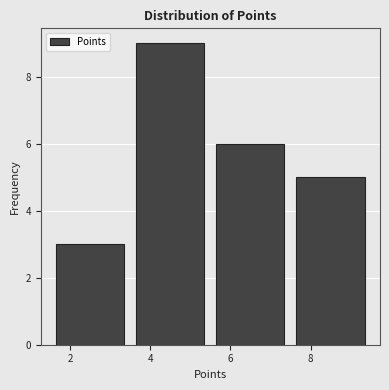

What is the height of the bar covering 5.5 to 7.5 on the x-axis? The values are not printed on the chart, so give them approximately, as read against the axis.

6